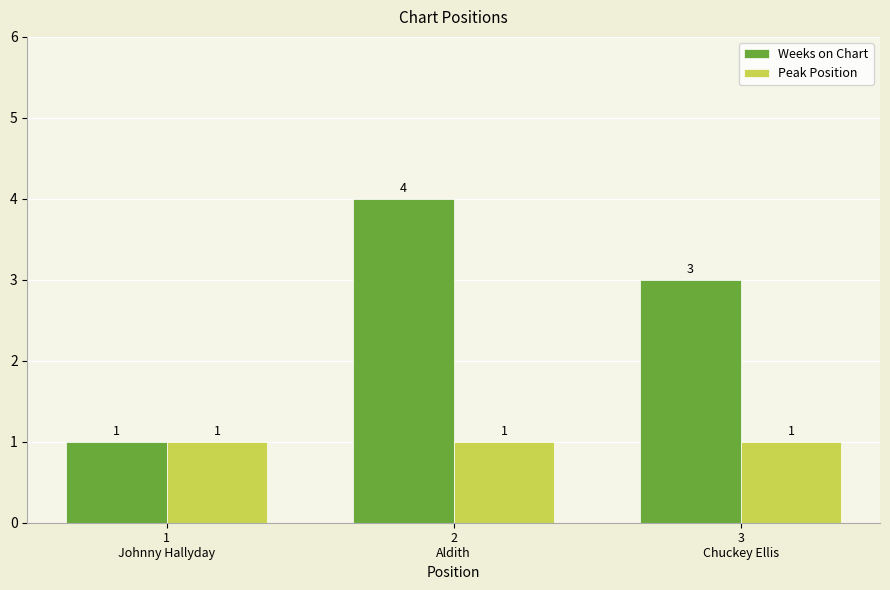

What is the label of the 1st bar from the left?

1
Johnny Hallyday